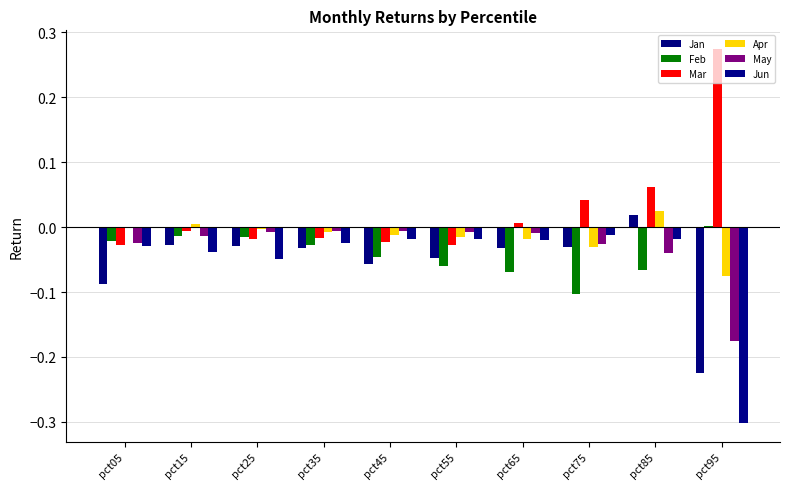

How many series are shown in this chart?

6